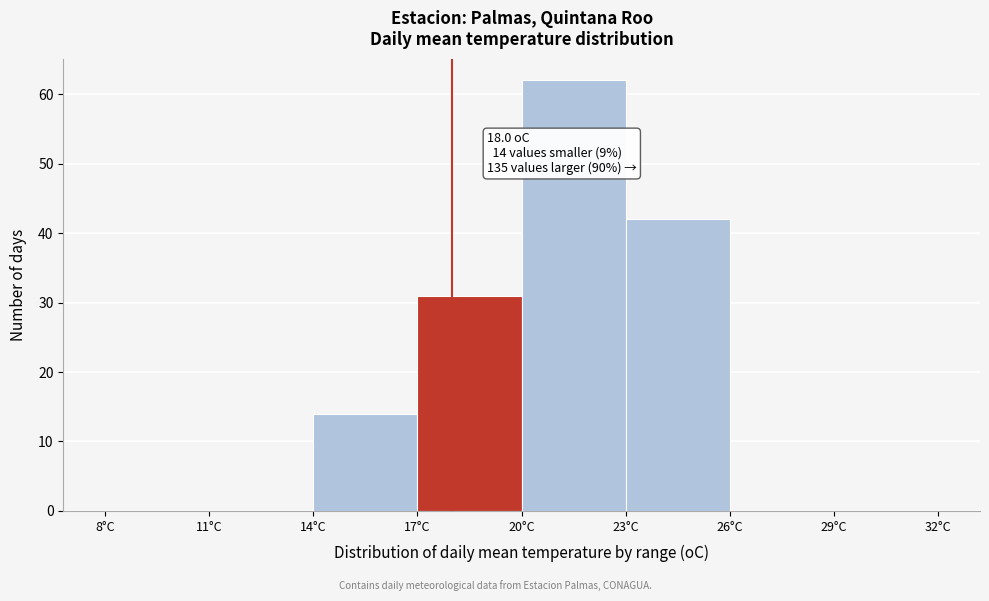

Over which range of the x-axis is the bar tallest?

20 to 23